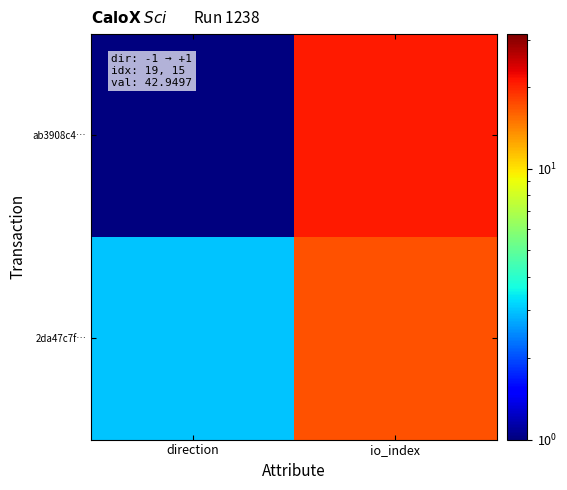

List the series in order of their peak value, highest first.

ab3908c4…, 2da47c7f…